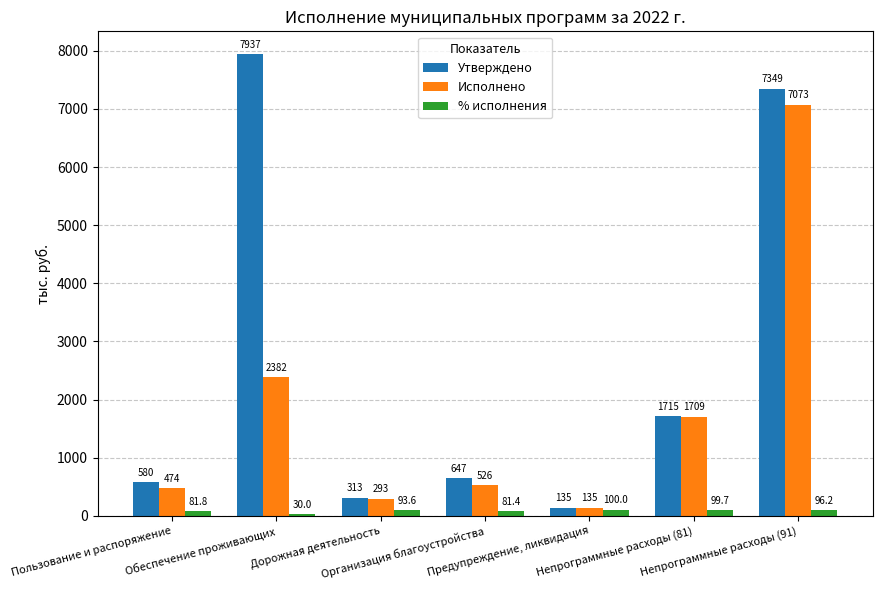

At how many categories does at least one series exceed 3616?

2